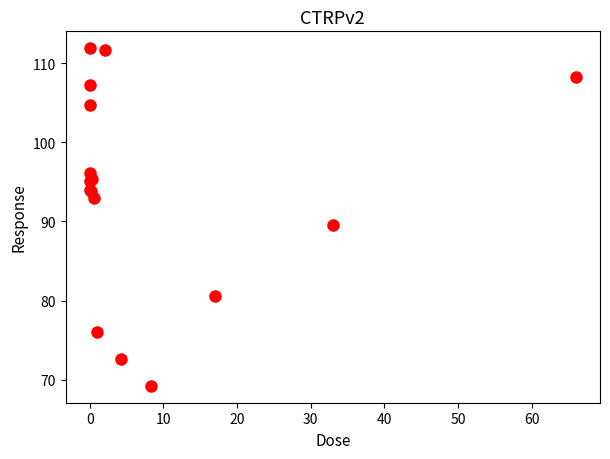

What Y value in the scatter plot is closest to 90?

89.5